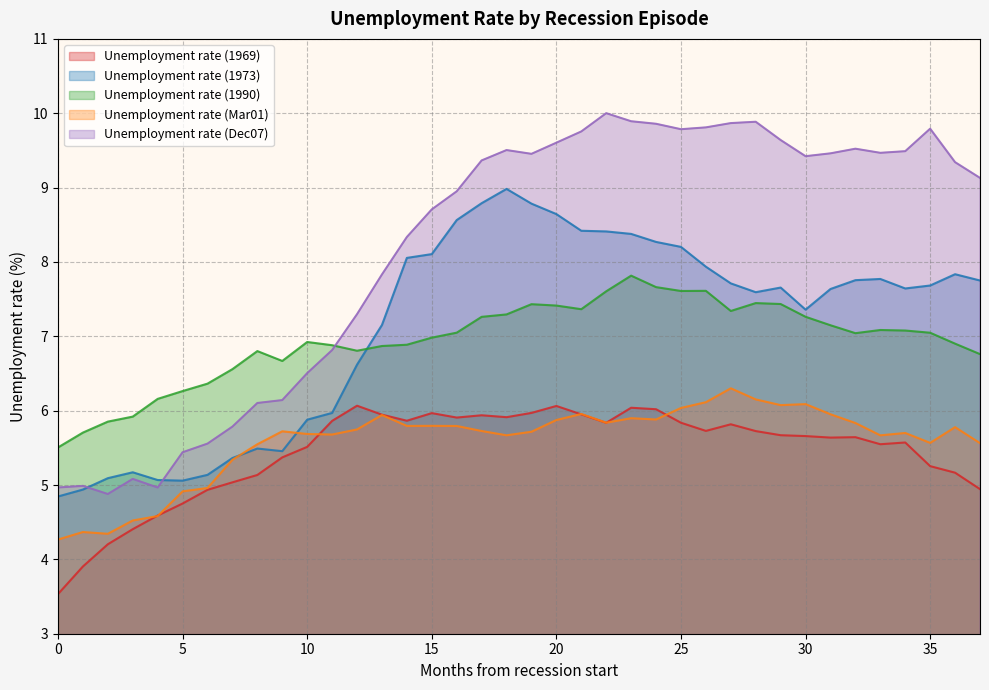

At which category is the sum across all series the highest?

23